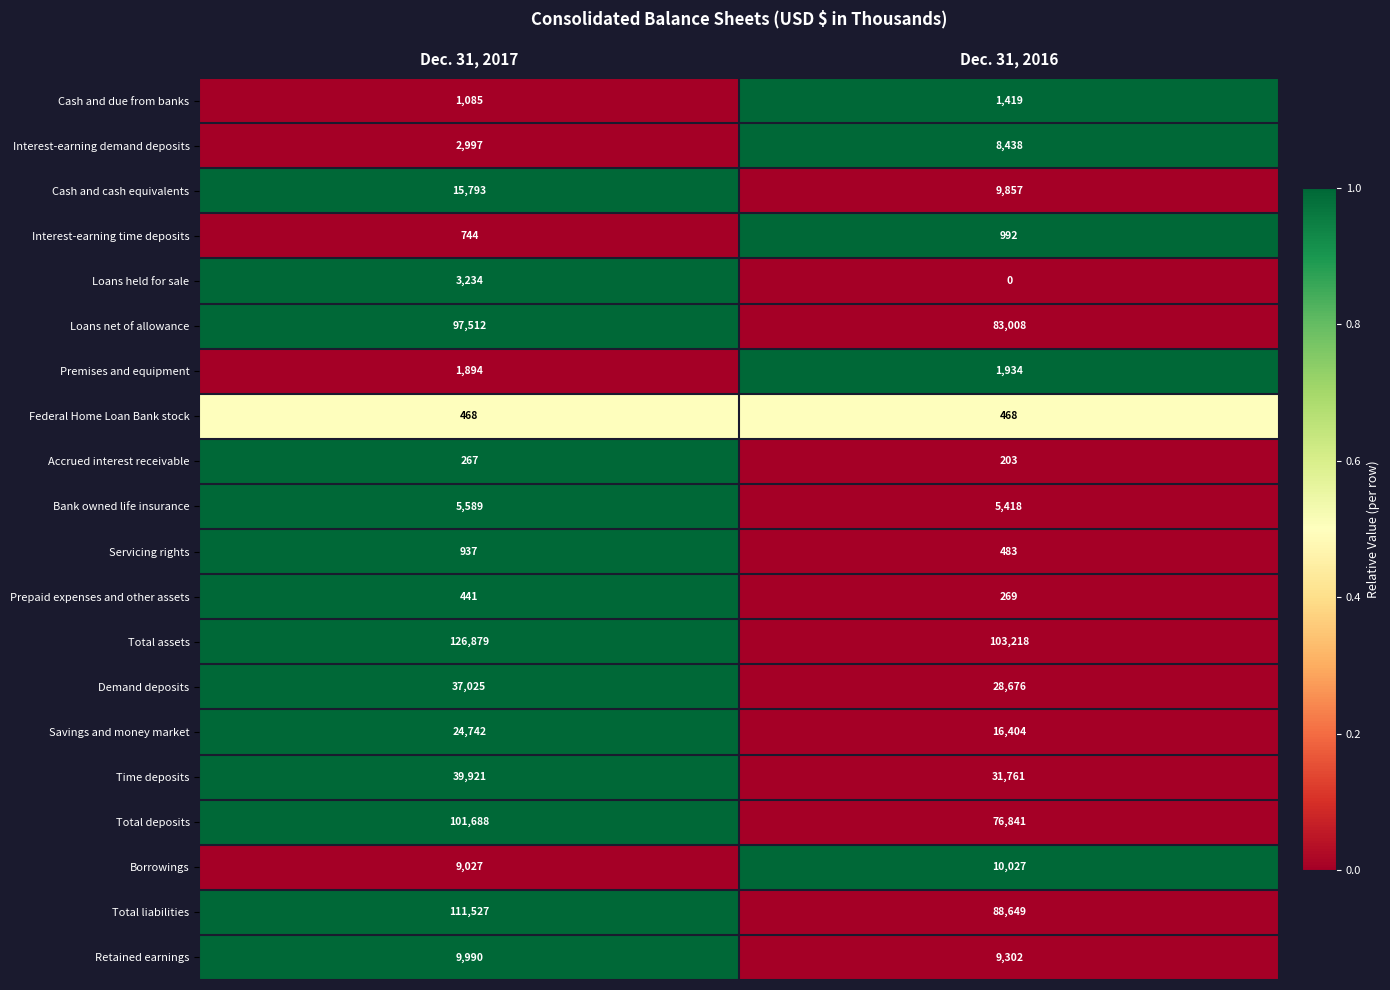

What is the difference between the highest and lowest values at Dec. 31, 2017?

126612